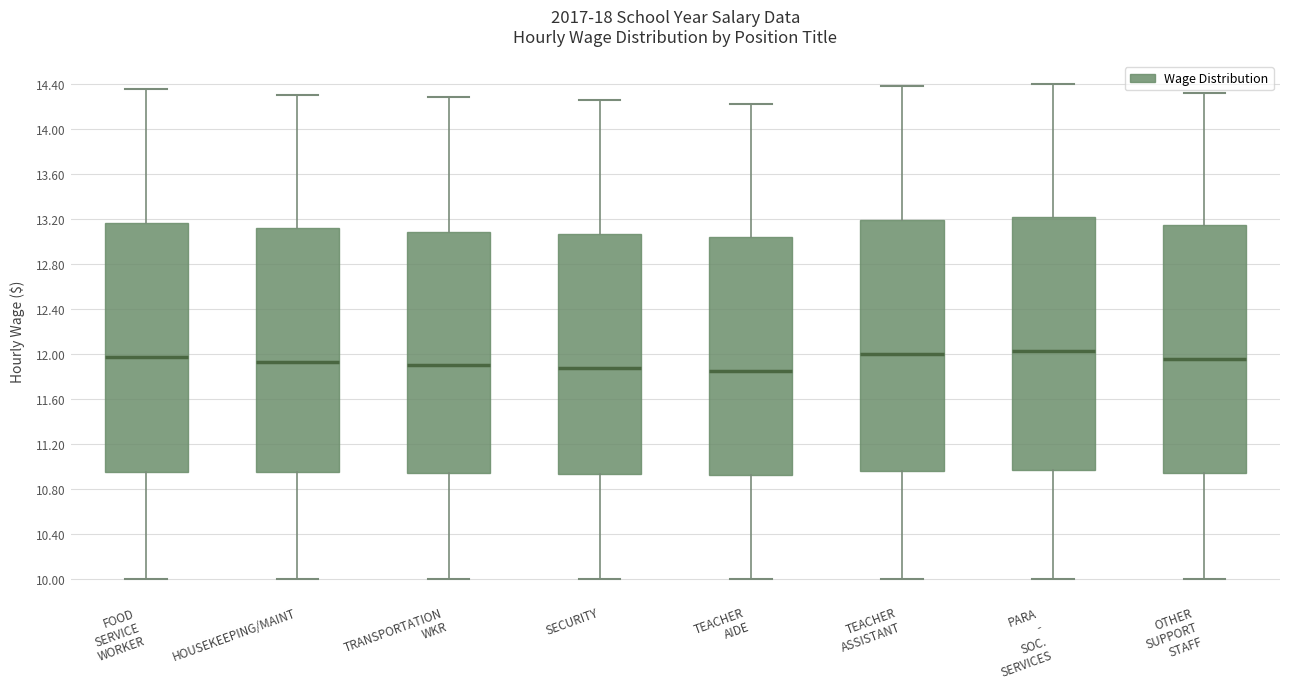

Where is the upper edge of the box for TEACHER AIDE on the y-axis? The values are not printed on the chart, so give them approximately, as read against the axis.

13.05